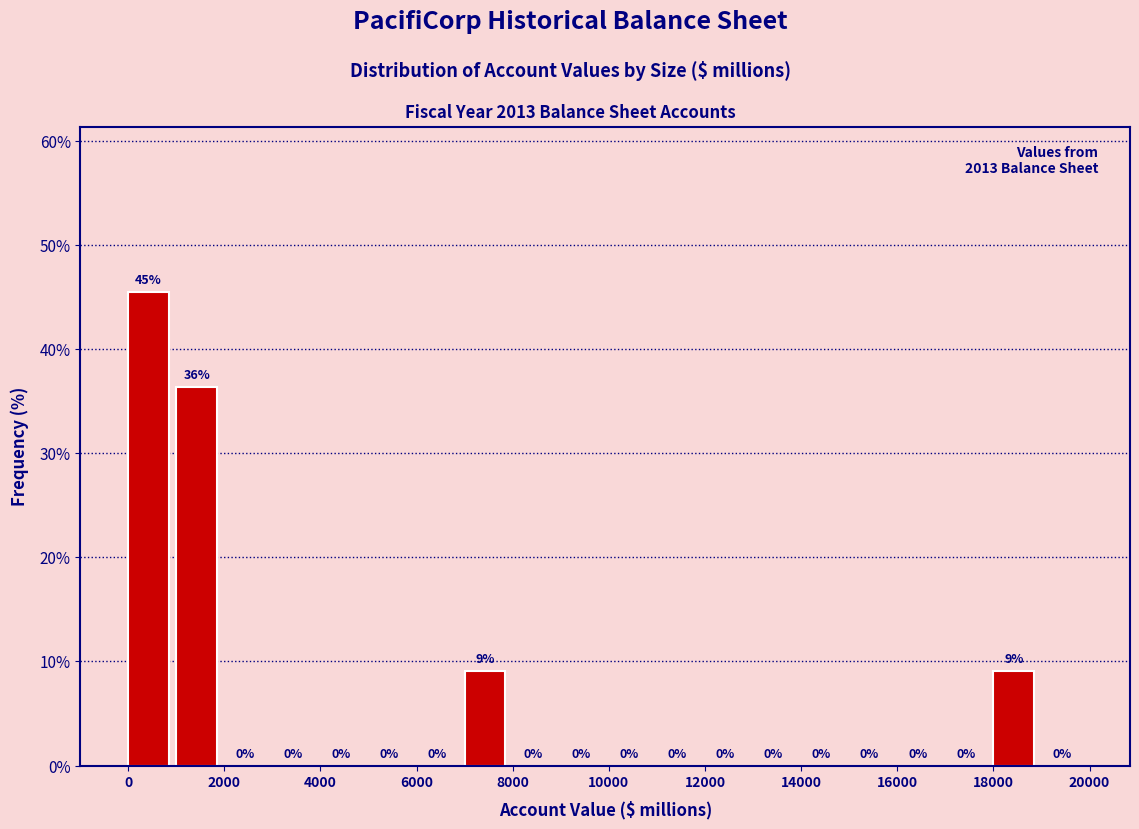

Over which range of the x-axis is the bar tallest?

0 to 1000